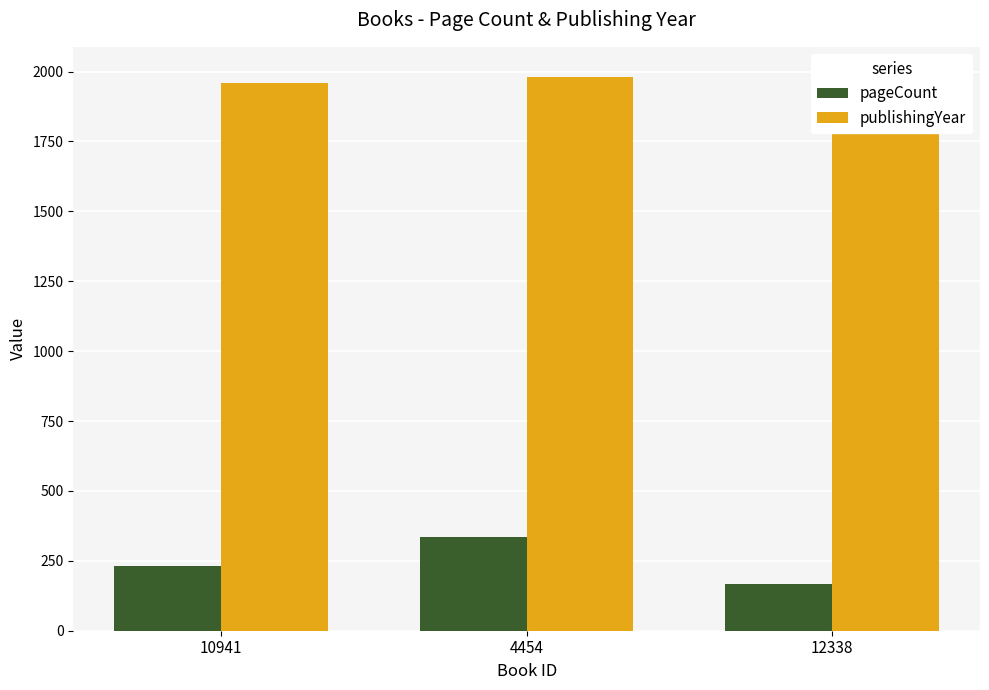

Which series changed the most between 4454 and 12338?

pageCount